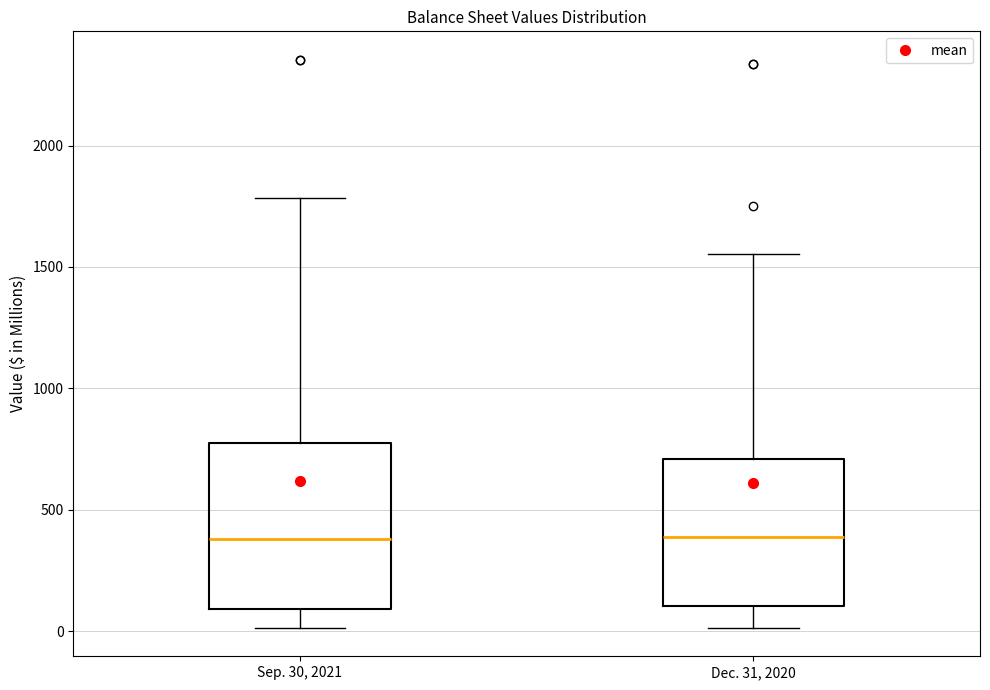

Reading left to right, transcribe this box plot: for each box, give where its median line is, the range the box spans, and where its two whiskers end, as read against the y-axis. The values are not printed on the chart, so give them approximately, as read against the axis.

Sep. 30, 2021: median 400, box 100 to 750, whiskers 0 to 1800
Dec. 31, 2020: median 400, box 100 to 700, whiskers 0 to 1550